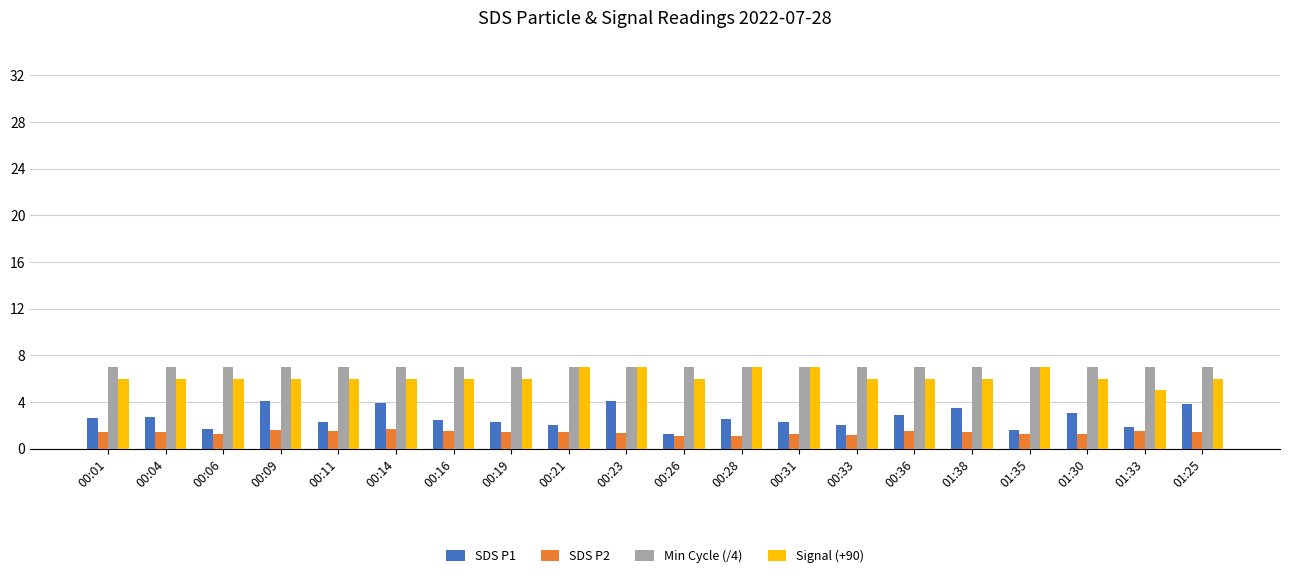

What is the minimum value for Min Cycle (/4)?

7.0